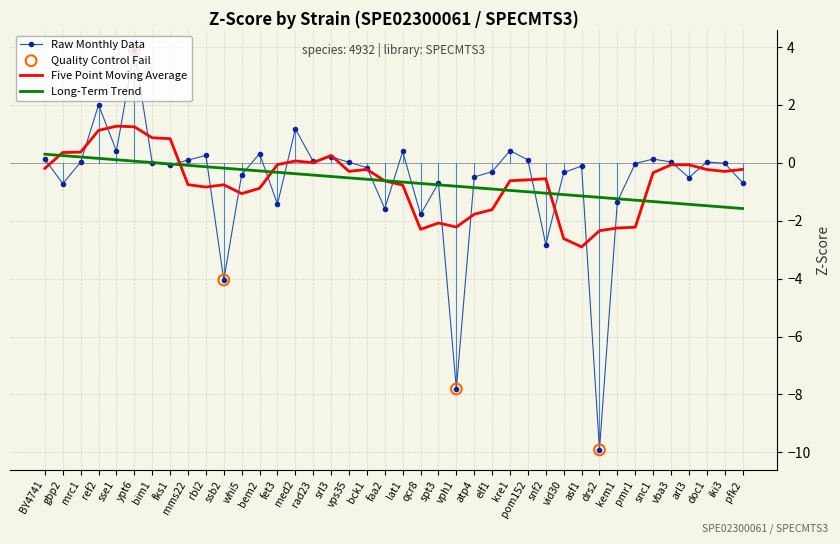

Is it true that Raw Monthly Data equals -1.4 at fet3?

True